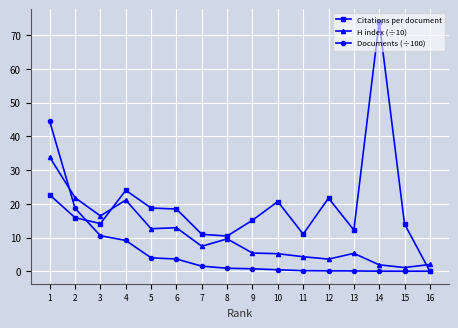

What is the sum of the H index (÷10) values at 1 and 7?

41.2